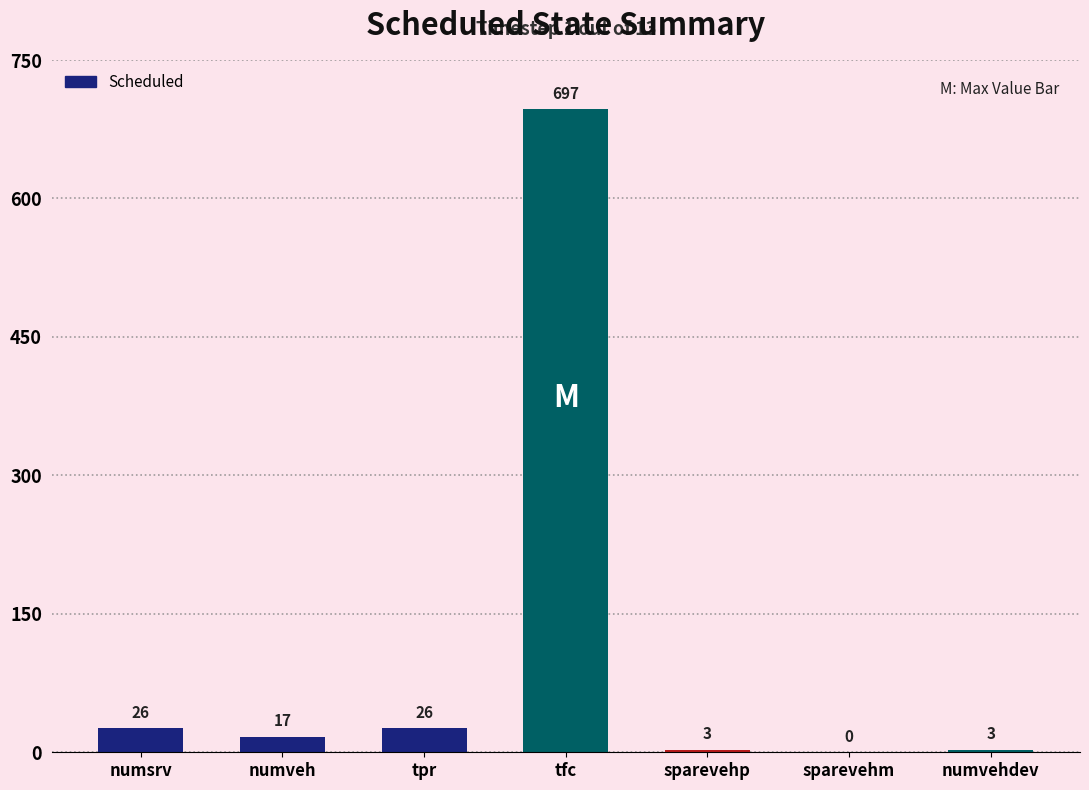

At which label does the data first exceed 17?

numsrv